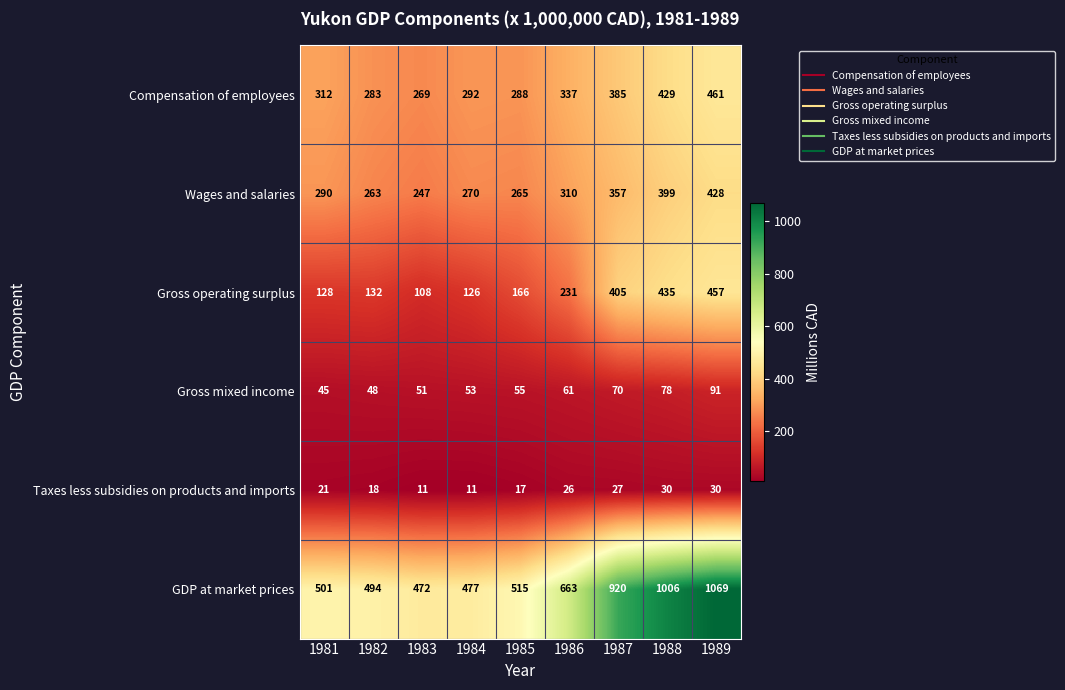

What is the sum of all Gross operating surplus values?

2188